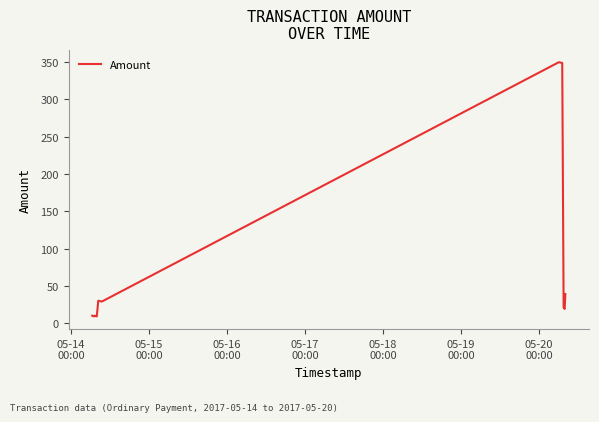

What is the smallest value displayed?

9